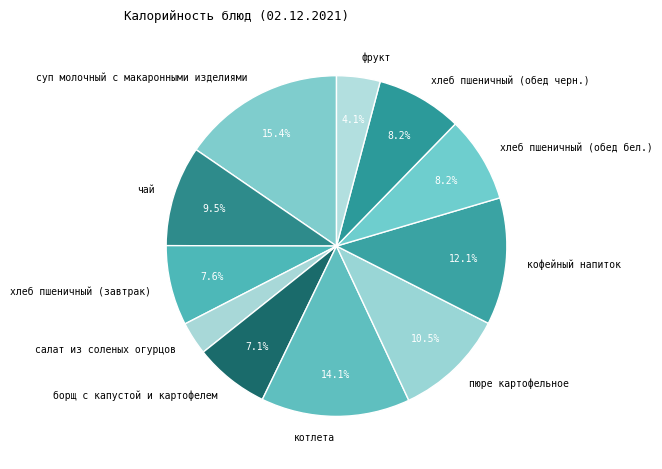

The пюре картофельное slice represents 18% of the pie. True or false?

False